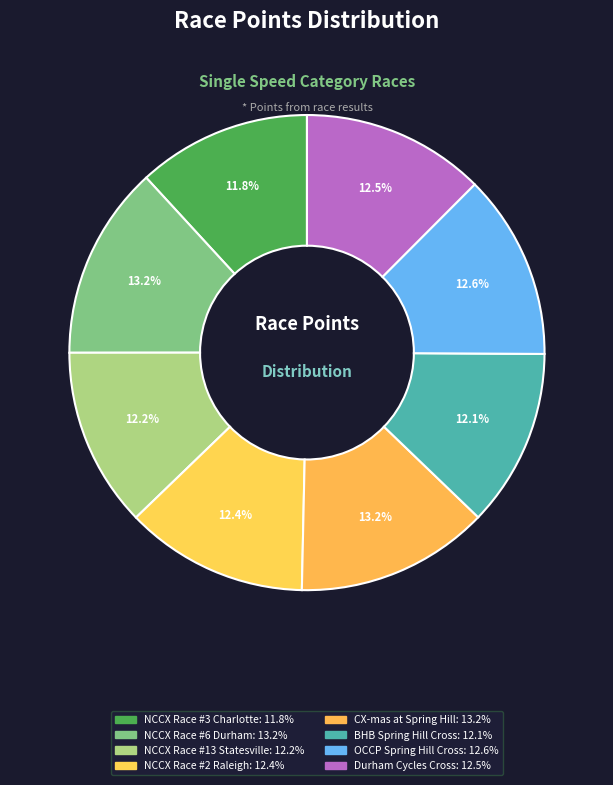

What is the largest slice in the pie chart?

NCCX Race #6 Durham